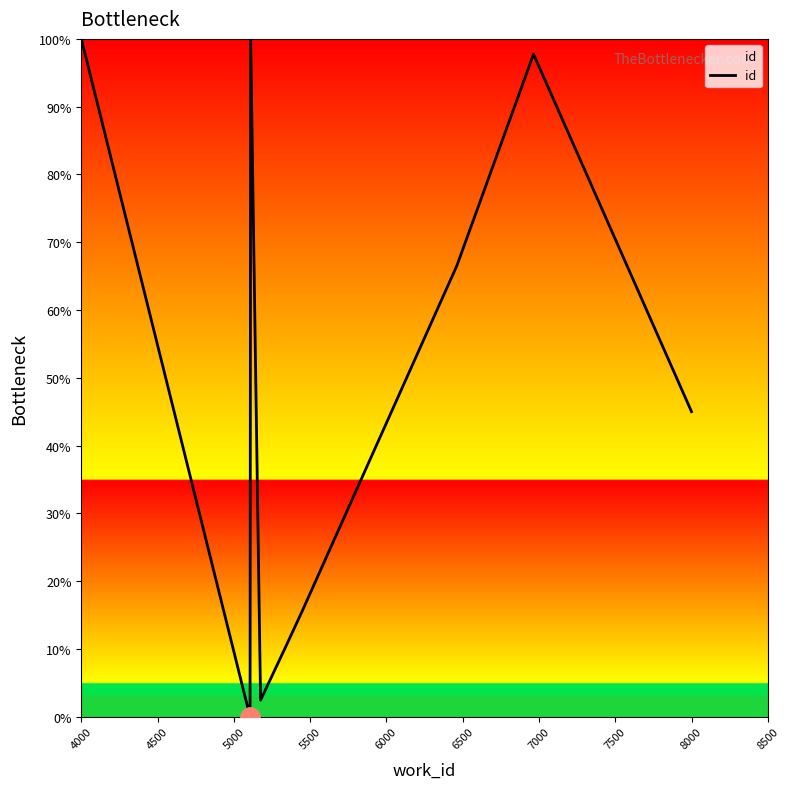

Reading left to right, list all the values displayed in this chart.

100.0	0.0	0.2	100.0	2.4	10.4	15.5	66.6	97.7	97.8	45.0